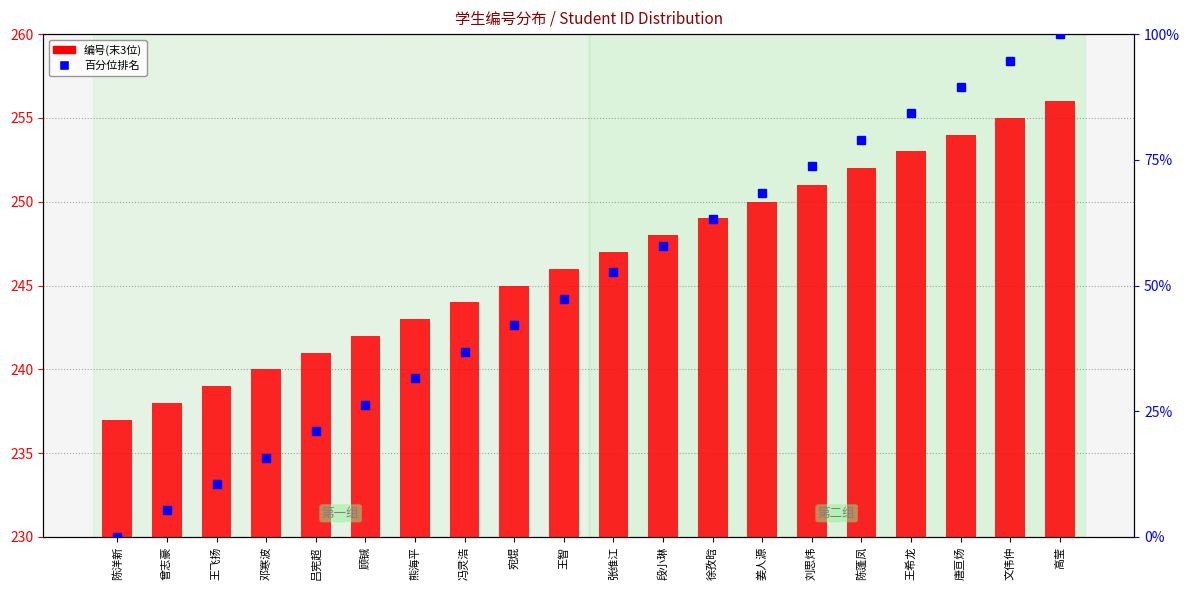

Are the bars horizontal?

No